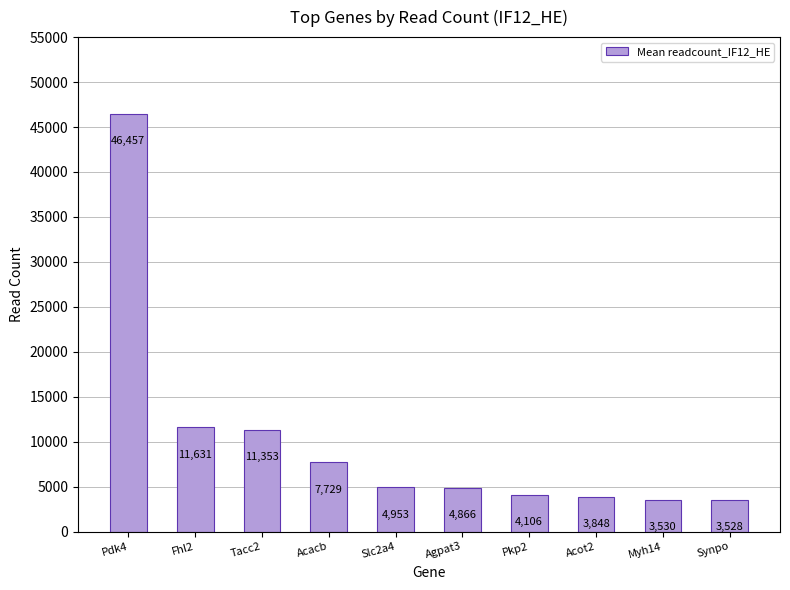

What is the difference between the maximum and minimum values?

42929.2